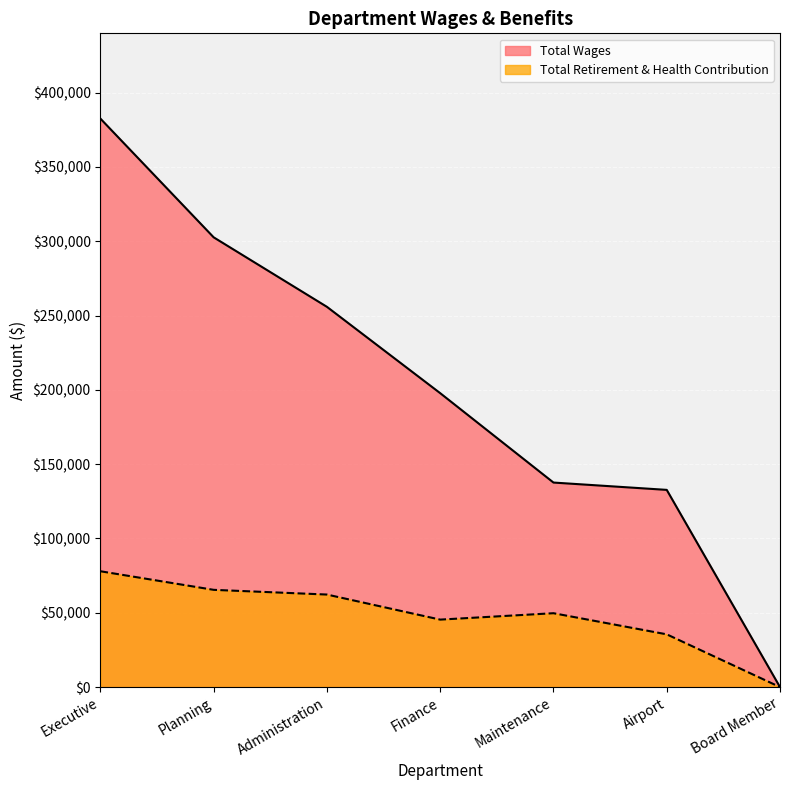

Where is Total Retirement & Health Contribution nearest to the value 38972?

Airport